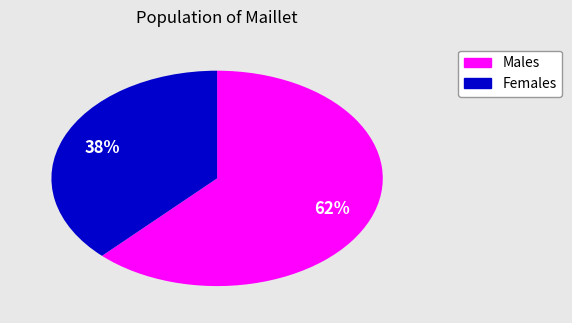

To the nearest percent, what is the average slice percentage?

50%